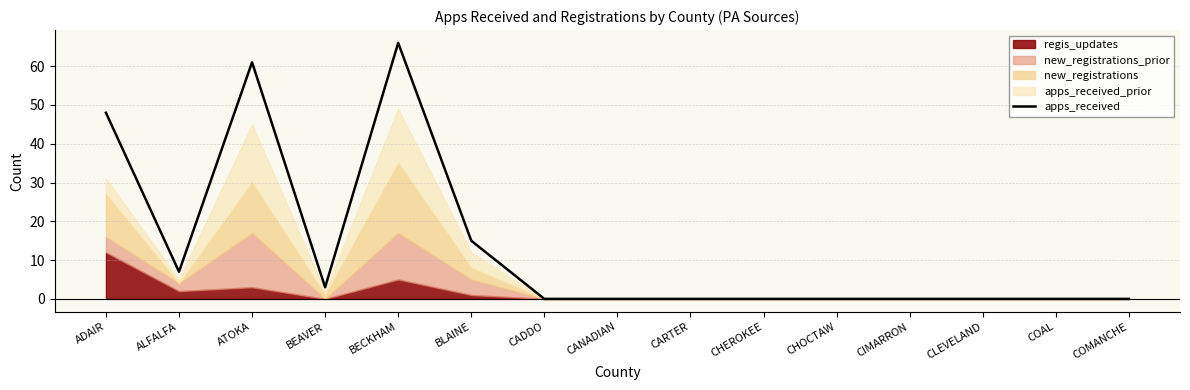

At which category does the data reach its first local valley?

ALFALFA